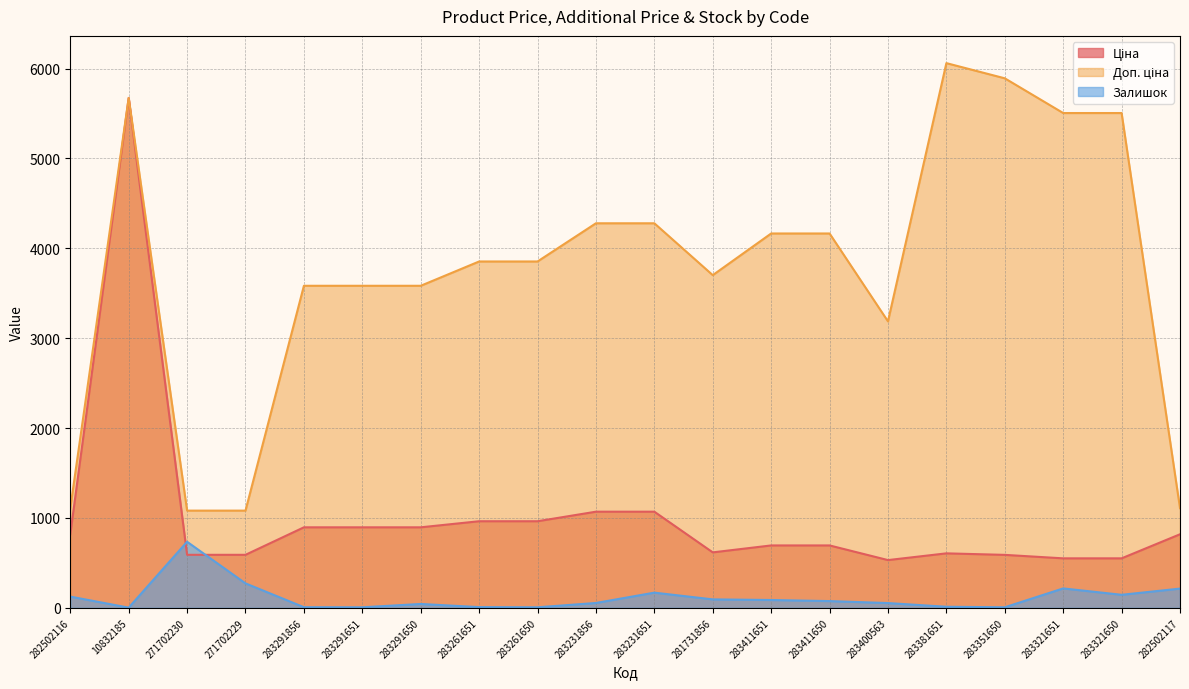

Count the number of categories in the chart.

20